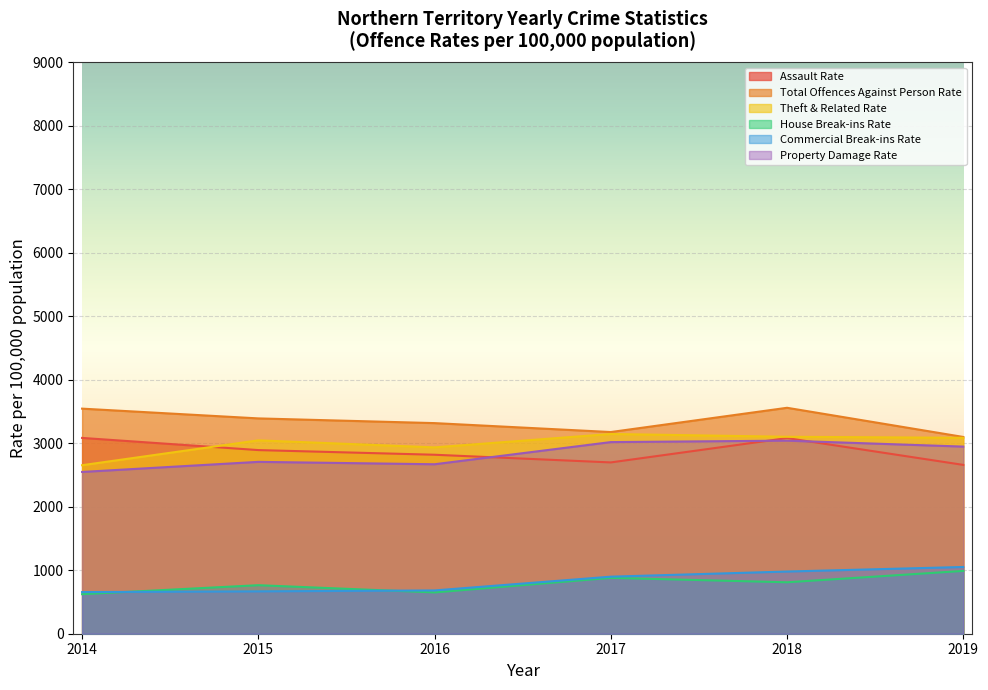

At which label does Theft & Related Rate first exceed 3084?

2017